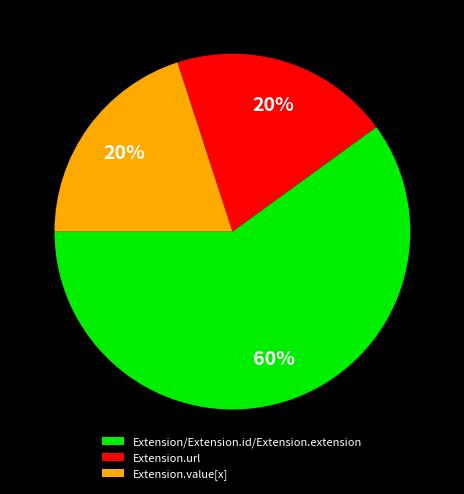

Does Extension.url represent more than half of the total?

No